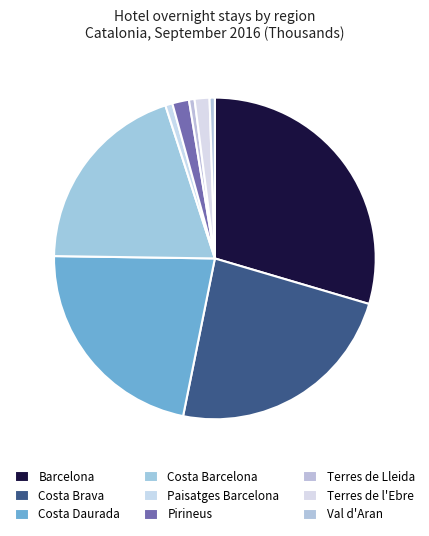

Count the number of slices in the pie.

9